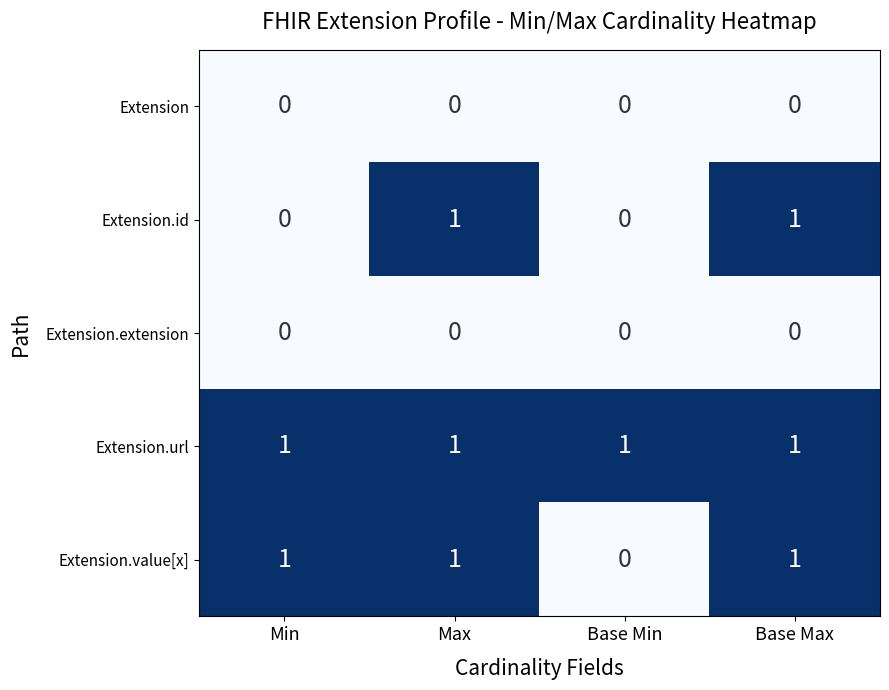

What is the total value across all series at Base Min?

1